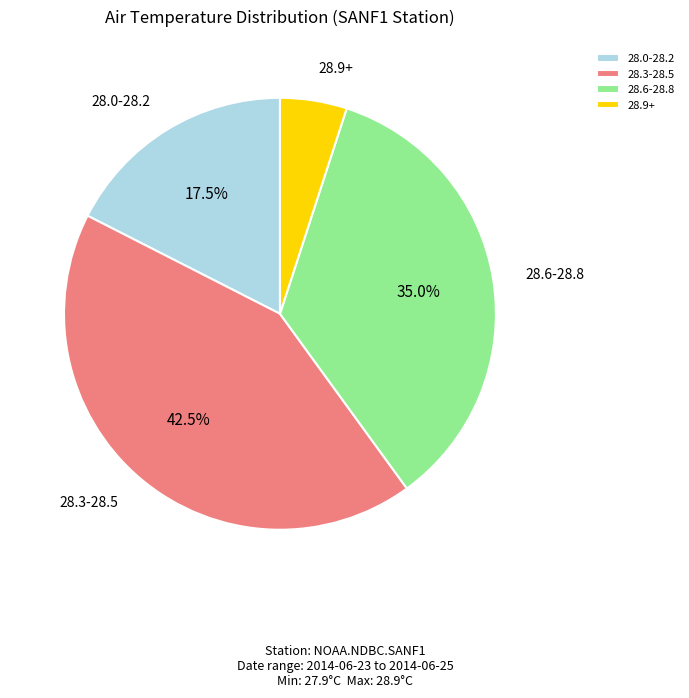

How many slices are in this pie chart?

4